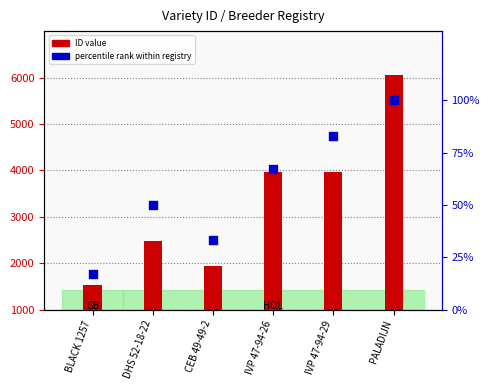

Which series reaches the maximum Y coordinate?

ID value